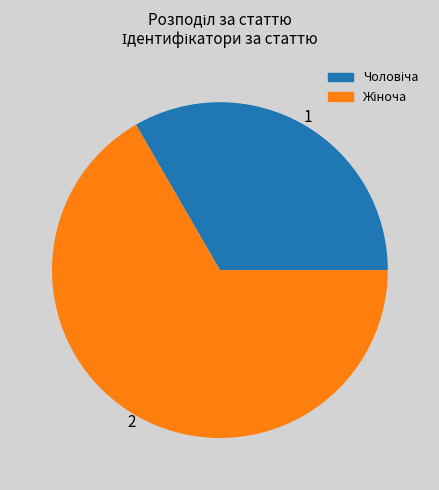

Is there a majority slice in this chart?

Yes